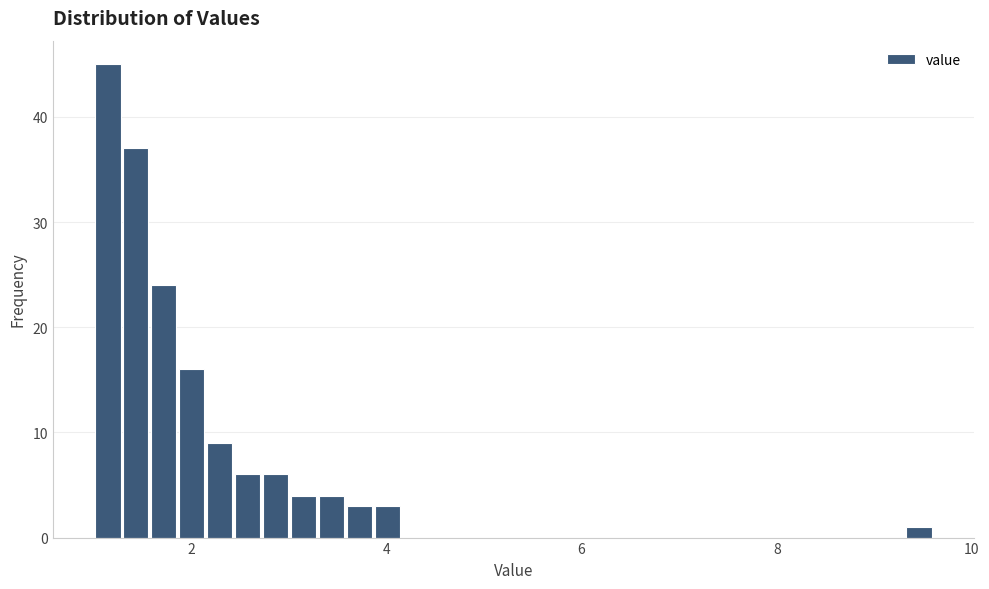

Around what value on the x-axis is the tallest bar? Give the approximate position of its centre, as read against the axis.

1.2